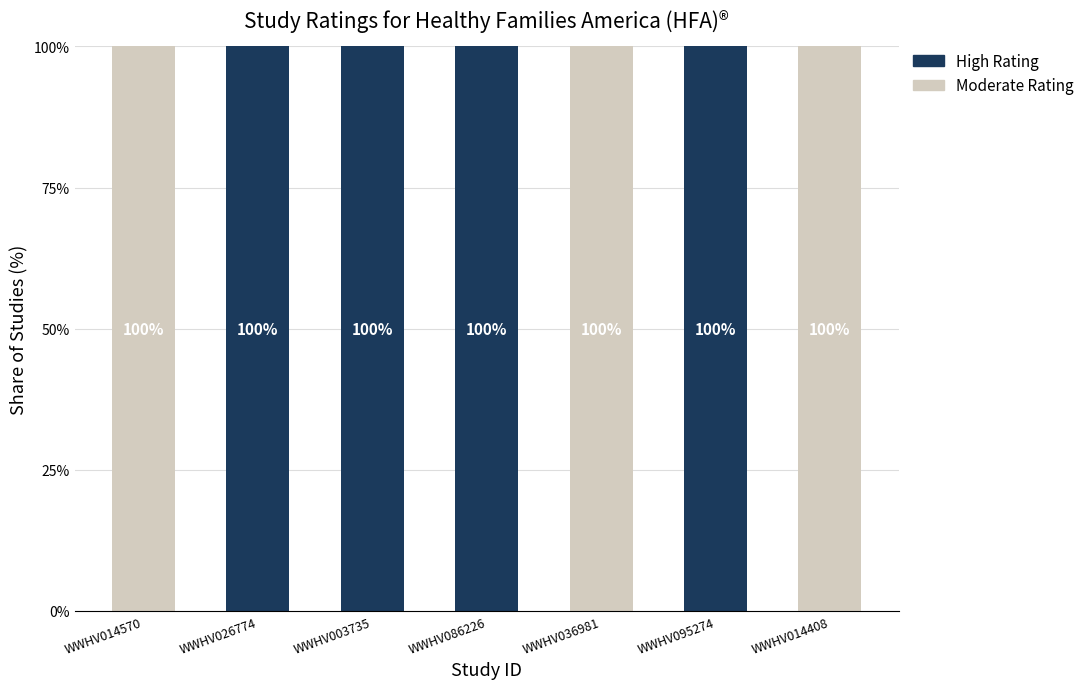

What is the sum of the Moderate Rating values at WWHV036981 and WWHV026774?

100